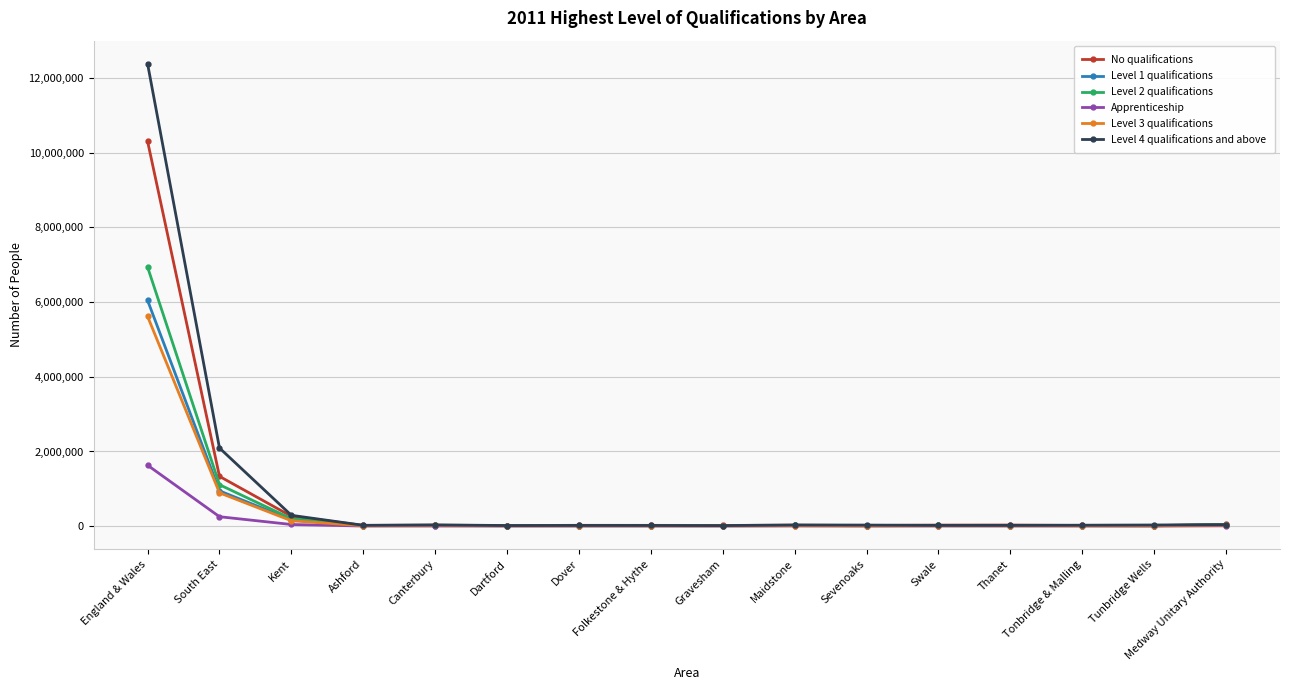

True or false: Level 2 qualifications has more than 1 interior local peaks.

True